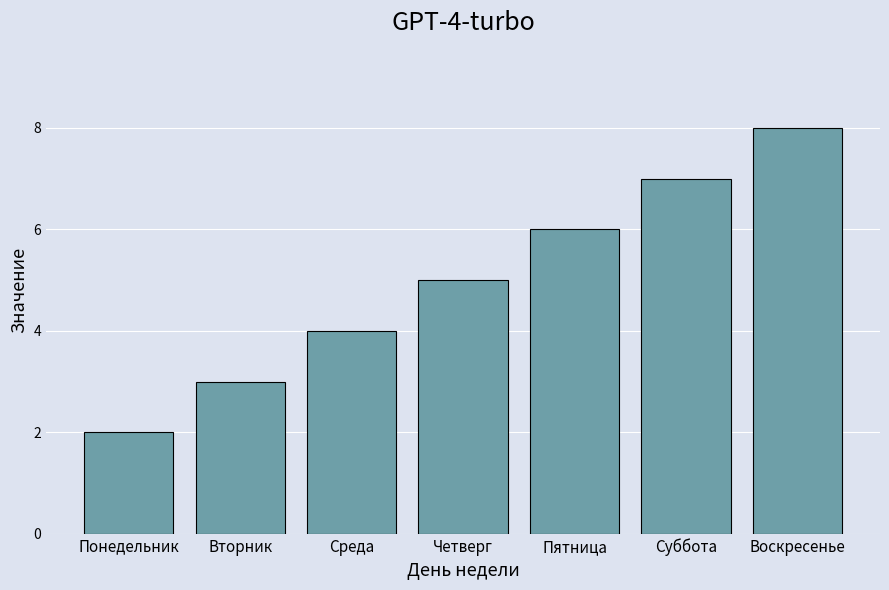

Which category has the lowest value across all series?

Понедельник